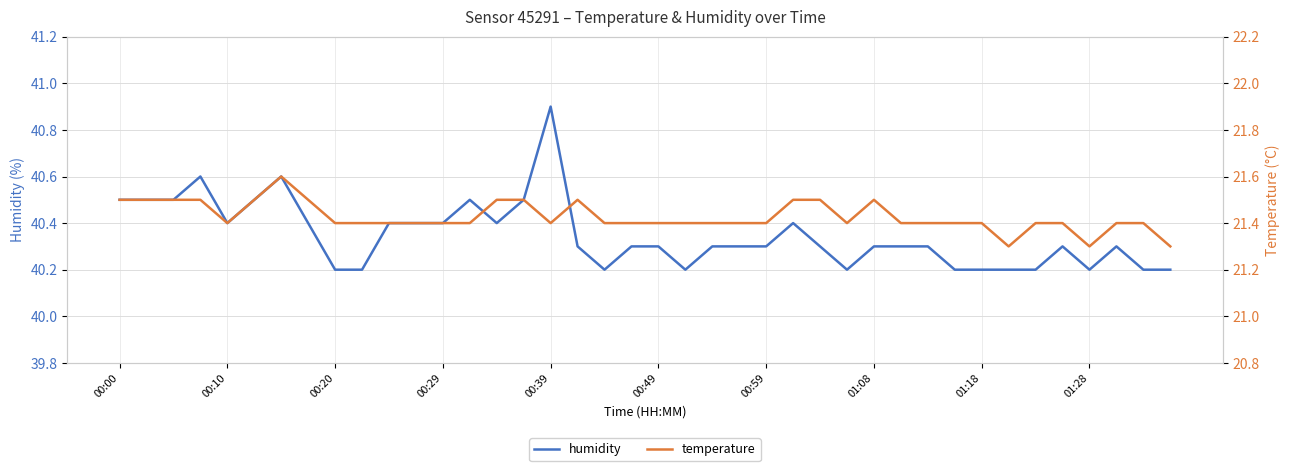

At which label does humidity reach its peak?

00:39